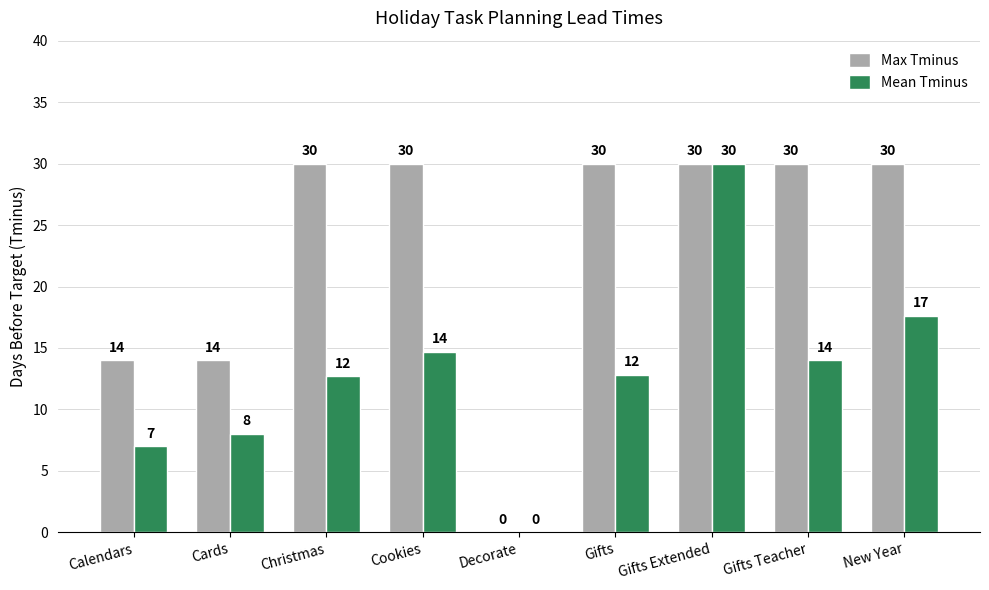

What is the greatest value displayed?

30.0